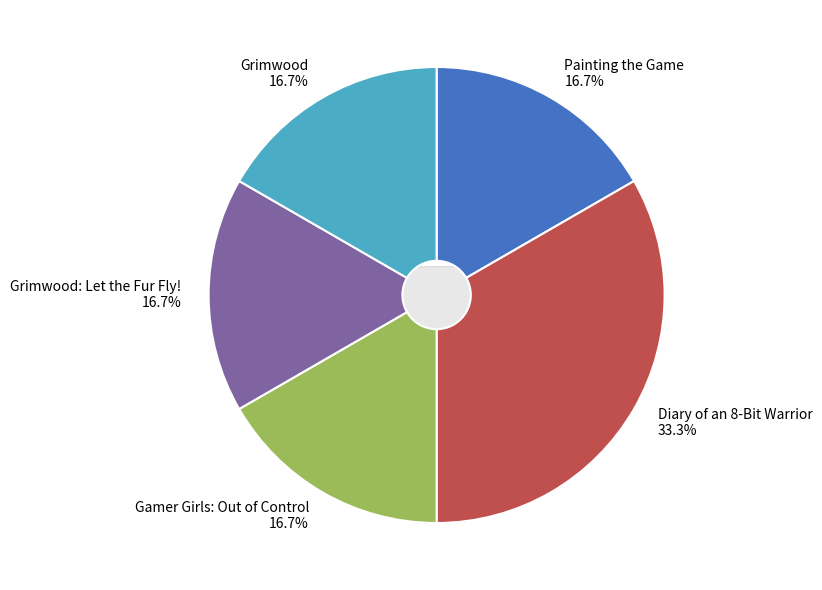

Combined, what portion of the pie is Gamer Girls: Out of Control and Diary of an 8-Bit Warrior?

50.0%